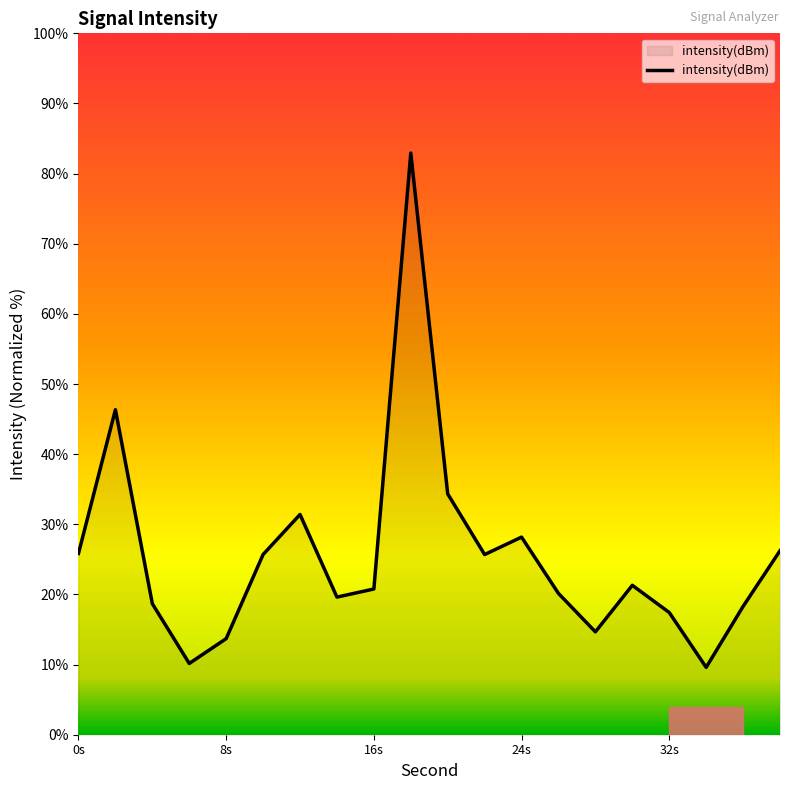

What is the difference between the maximum and minimum values?

73.3